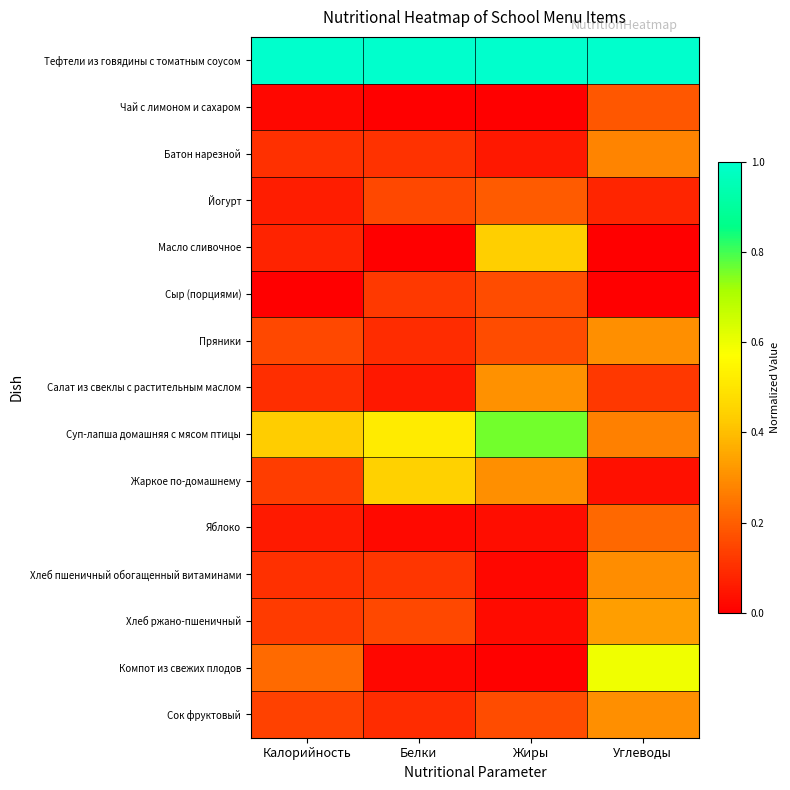

What is the total value across all series at Углеводы?

4.0